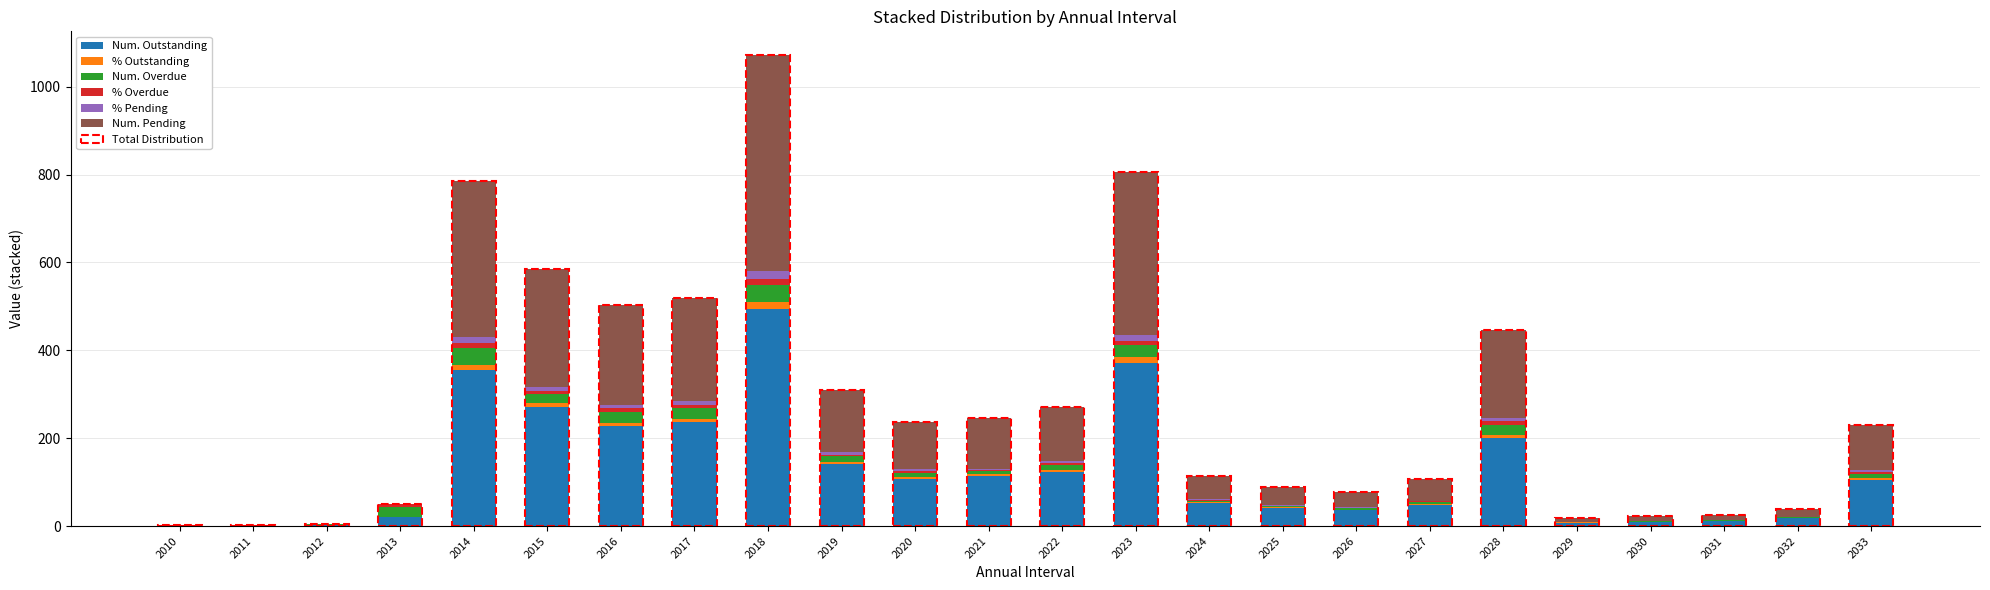

At which category is the sum across all series the highest?

2018